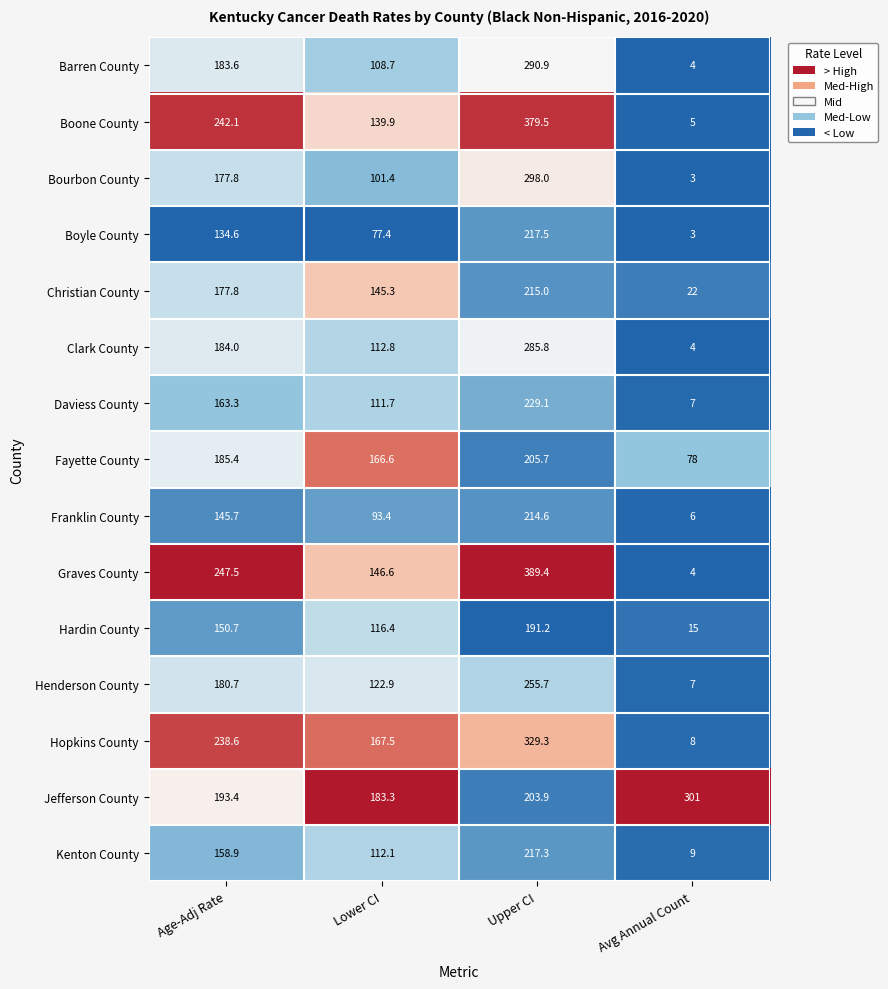

What is the minimum value shown in the chart?

3.0